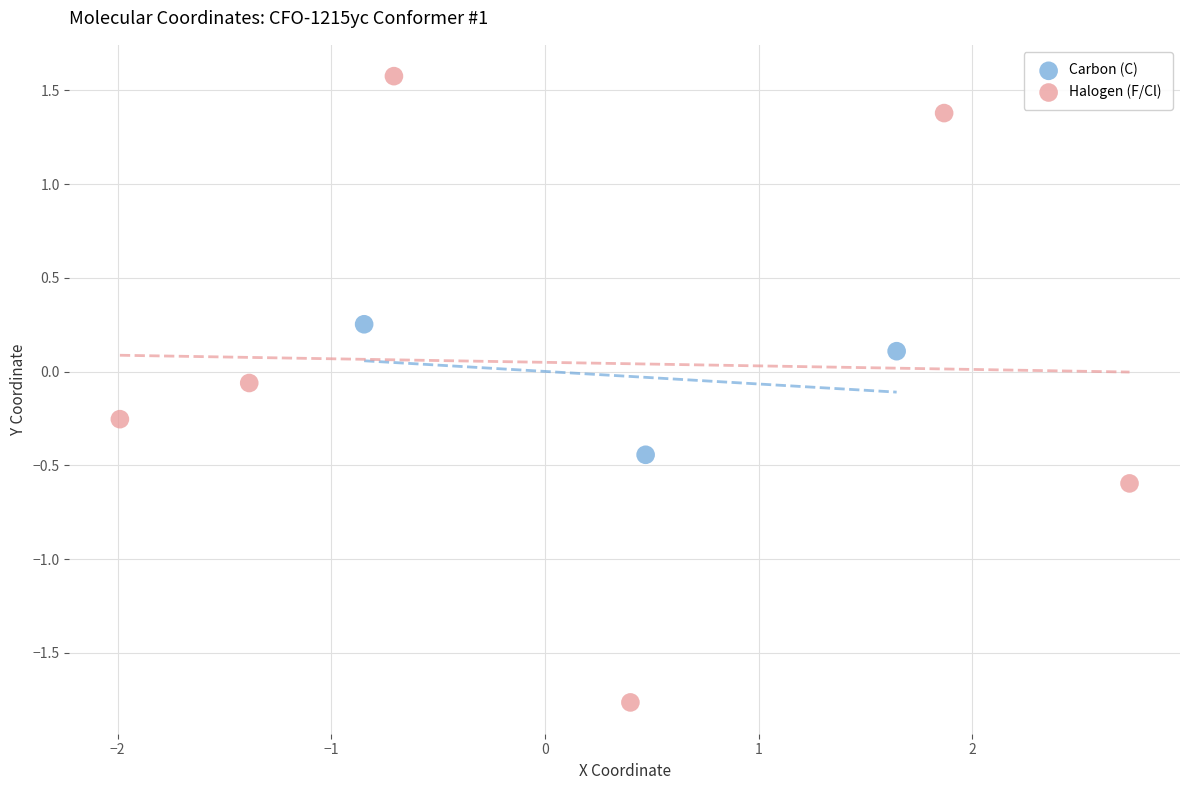

Which series reaches the minimum Y coordinate?

Halogen (F/Cl)